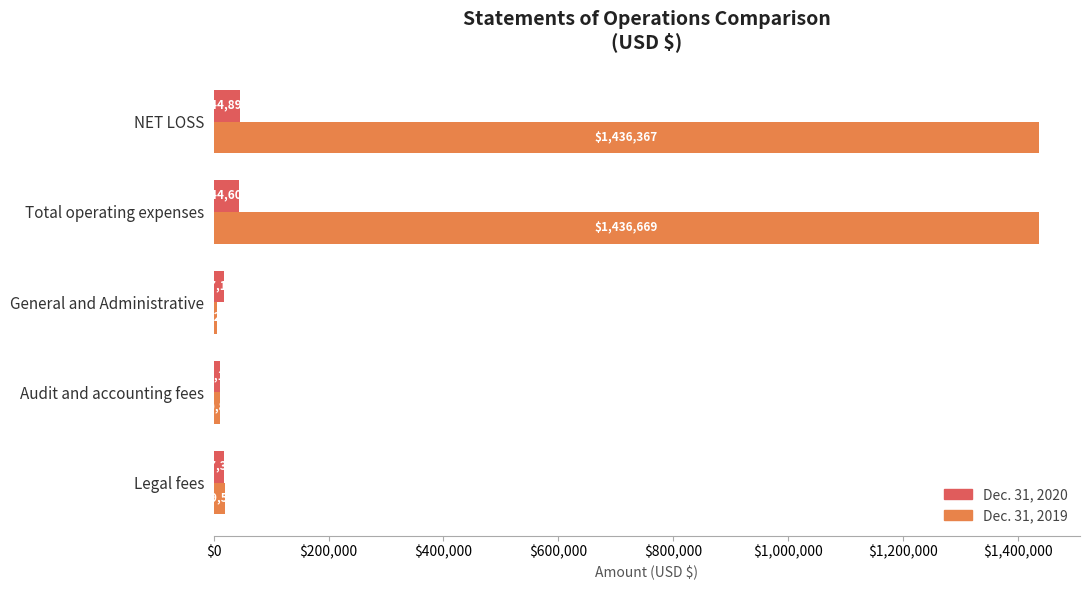

At Total operating expenses, list the series in order from largest to smallest.

Dec. 31, 2019, Dec. 31, 2020